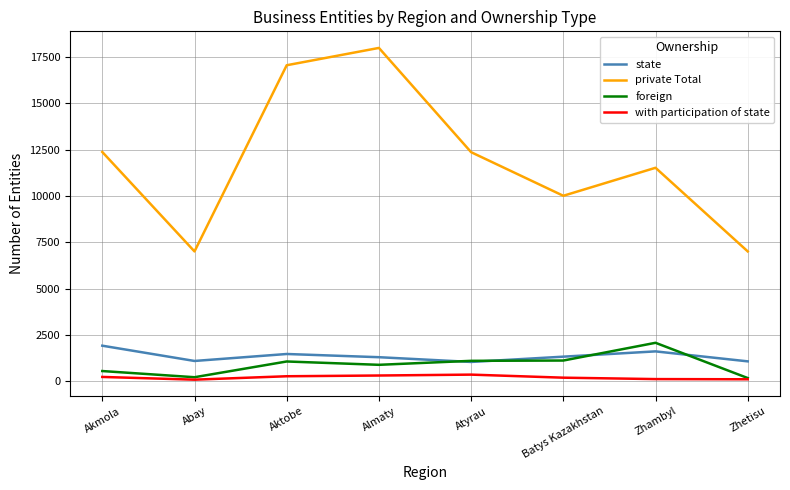

What are all the series names shown in the legend?

state, private Total, foreign, with participation of state